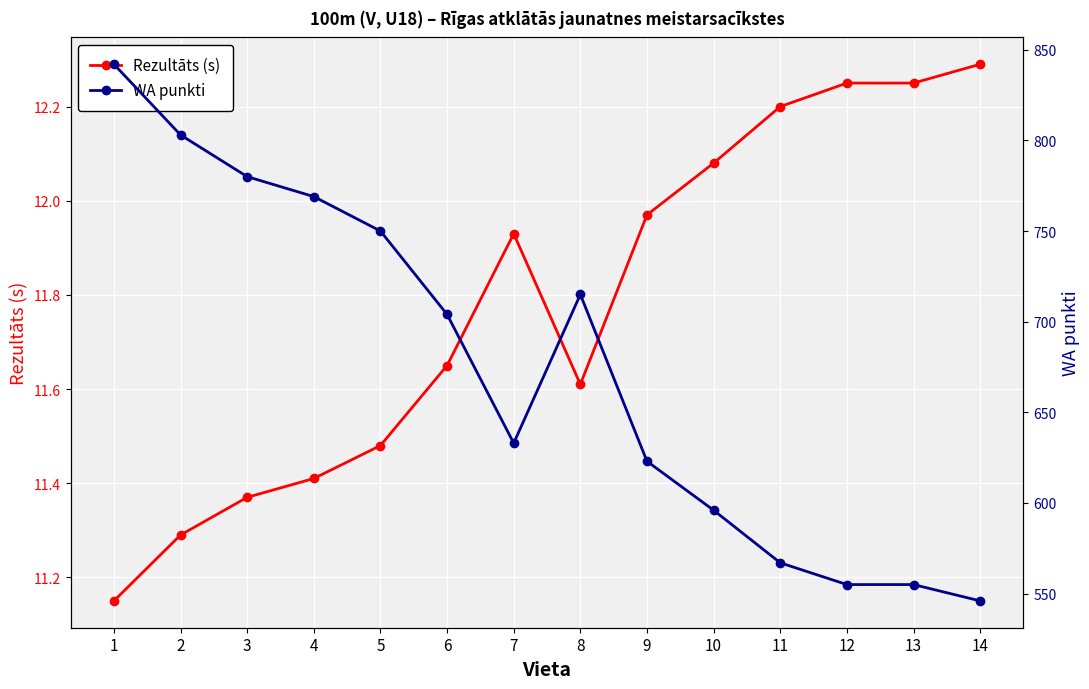

At 14, list the series in order from smallest to largest.

Rezultāts (s), WA punkti